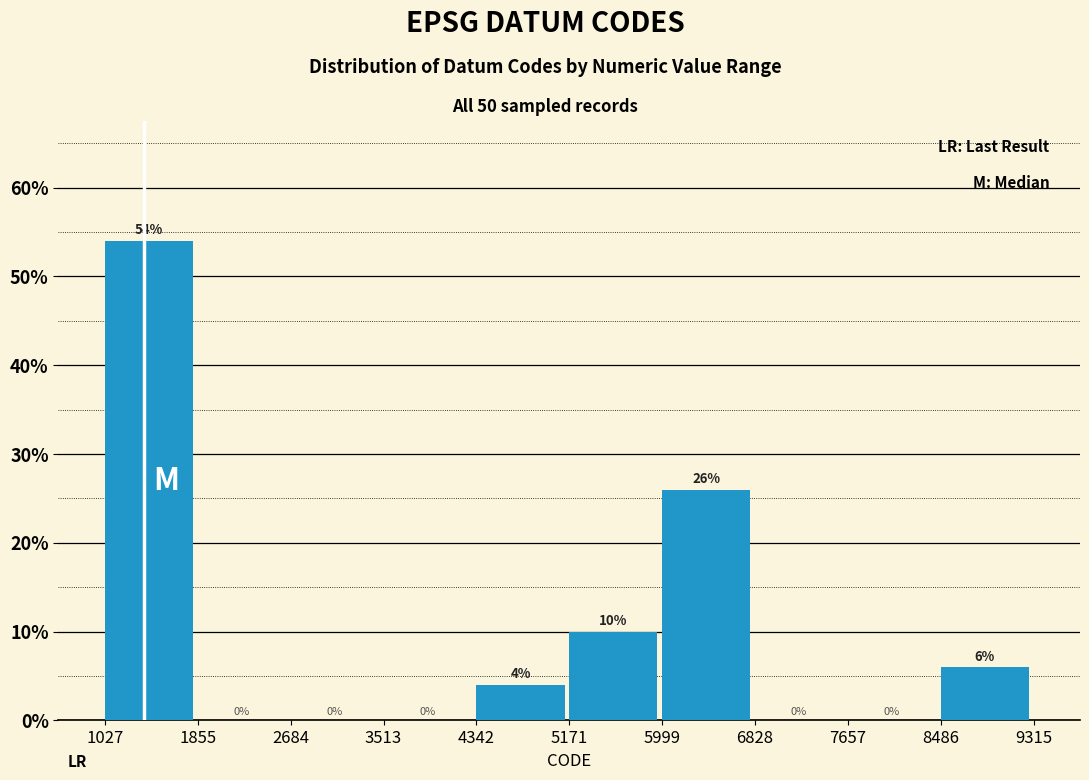

Over which range of the x-axis is the bar tallest?

1027 to 1855